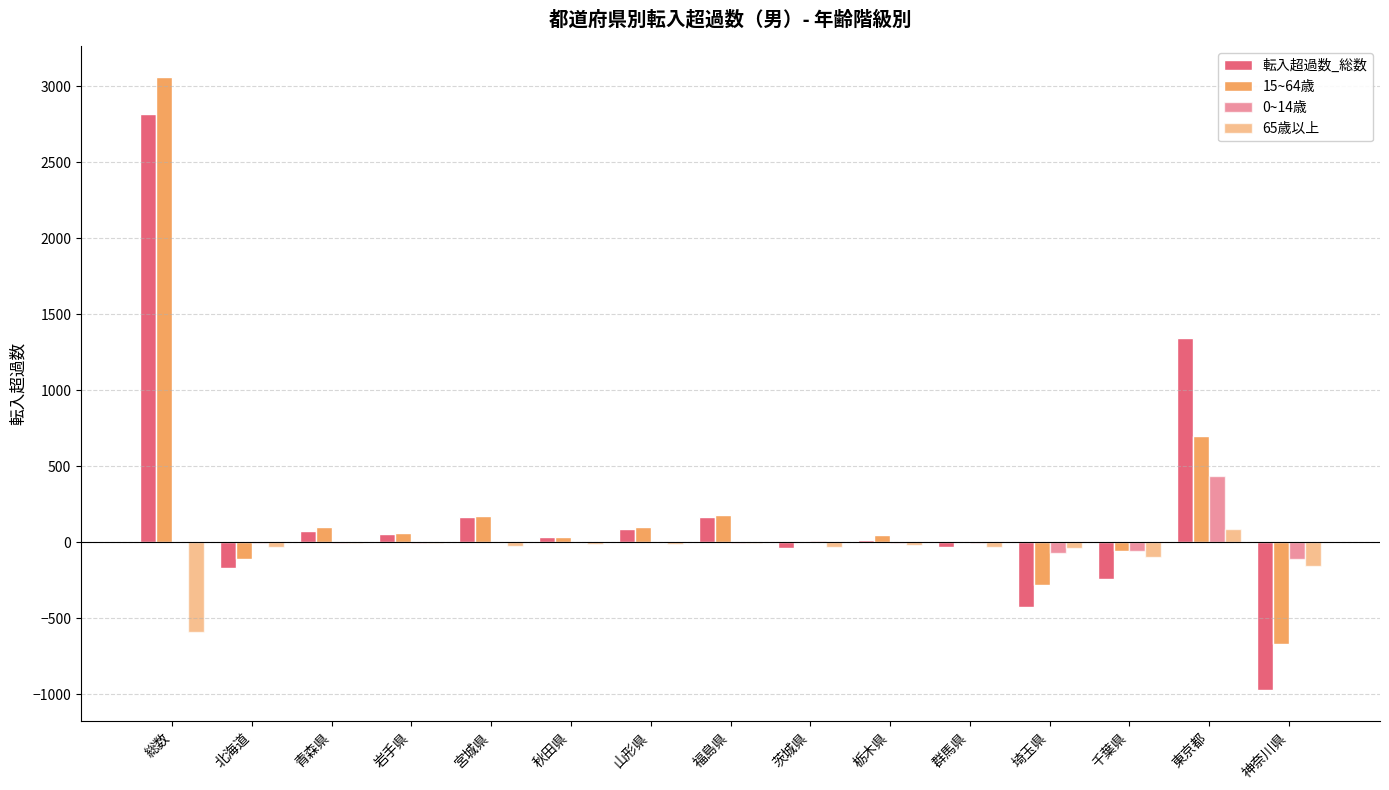

How many groups of bars are there?

15